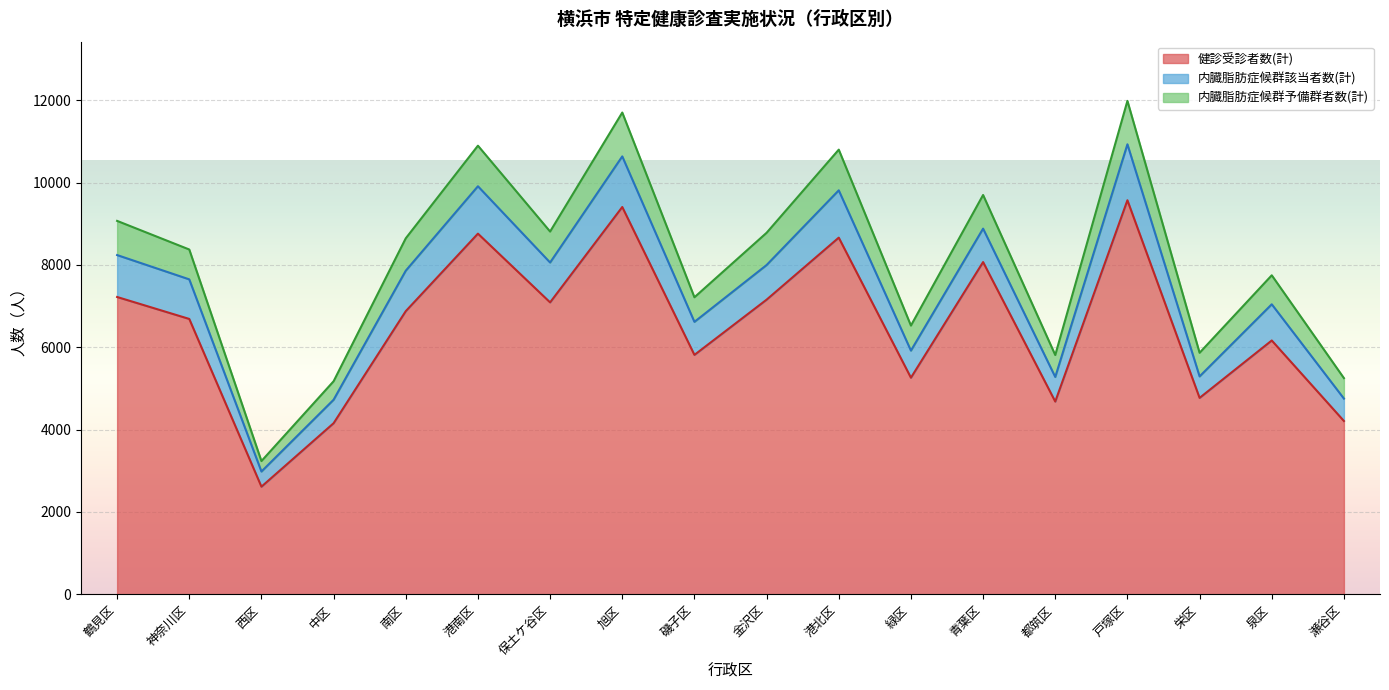

True or false: 健診受診者数(計) has a value of 7155 at 金沢区.

True